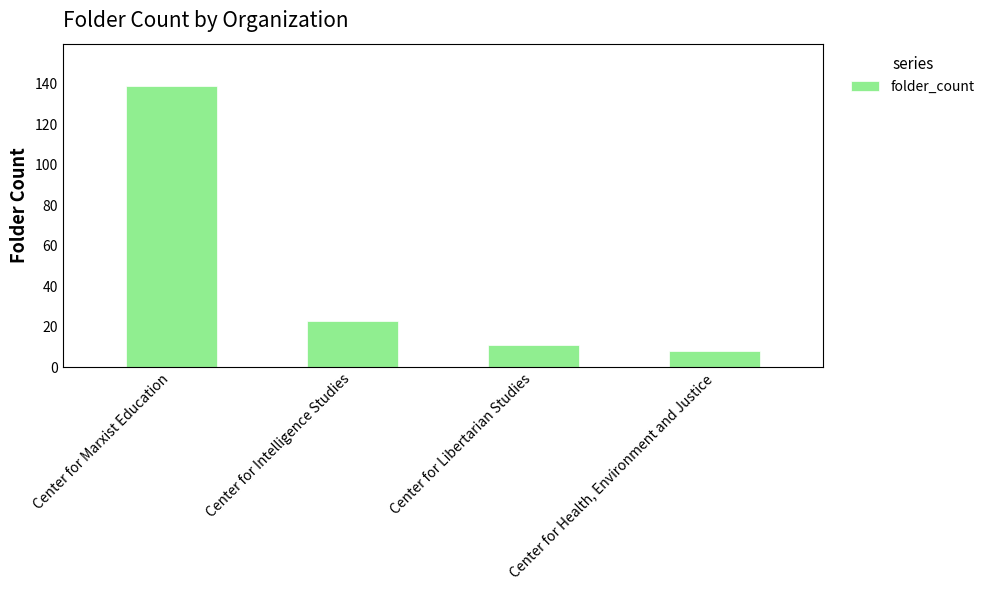

Reading left to right, transcribe all the data shown in this chart.

Center for Marxist Education=139	Center for Intelligence Studies=23	Center for Libertarian Studies=11	Center for Health, Environment and Justice=8